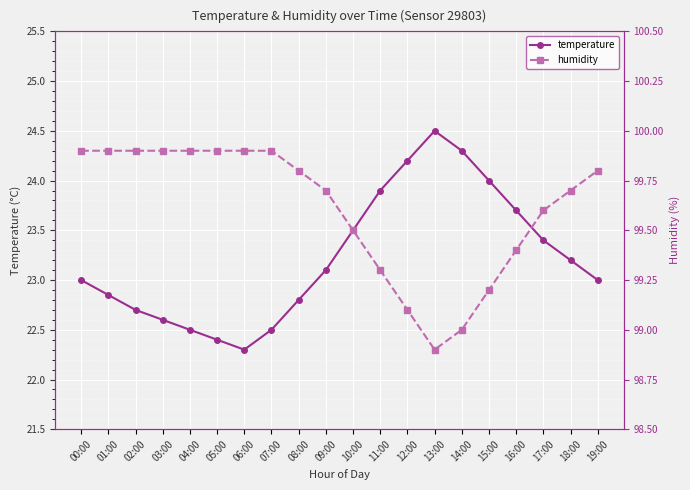

How many values in the temperature series are below 23?

8